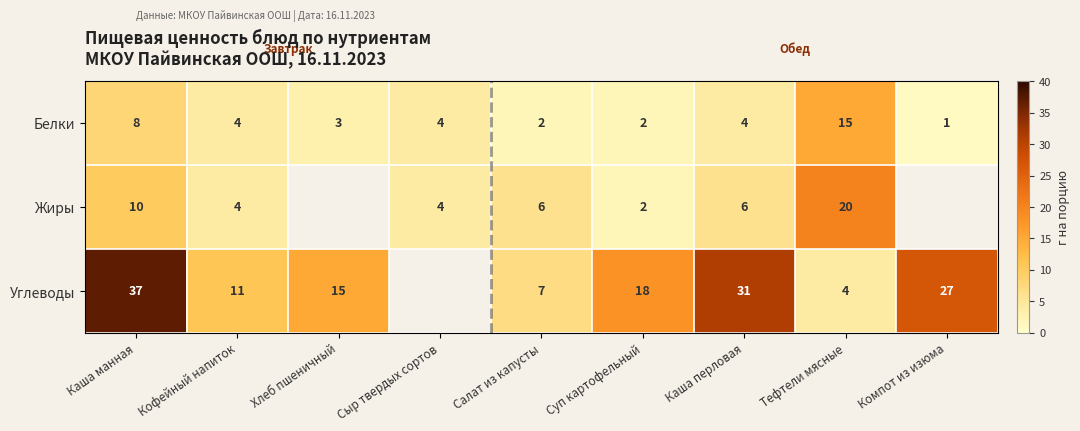

How many categories are shown in the chart?

9